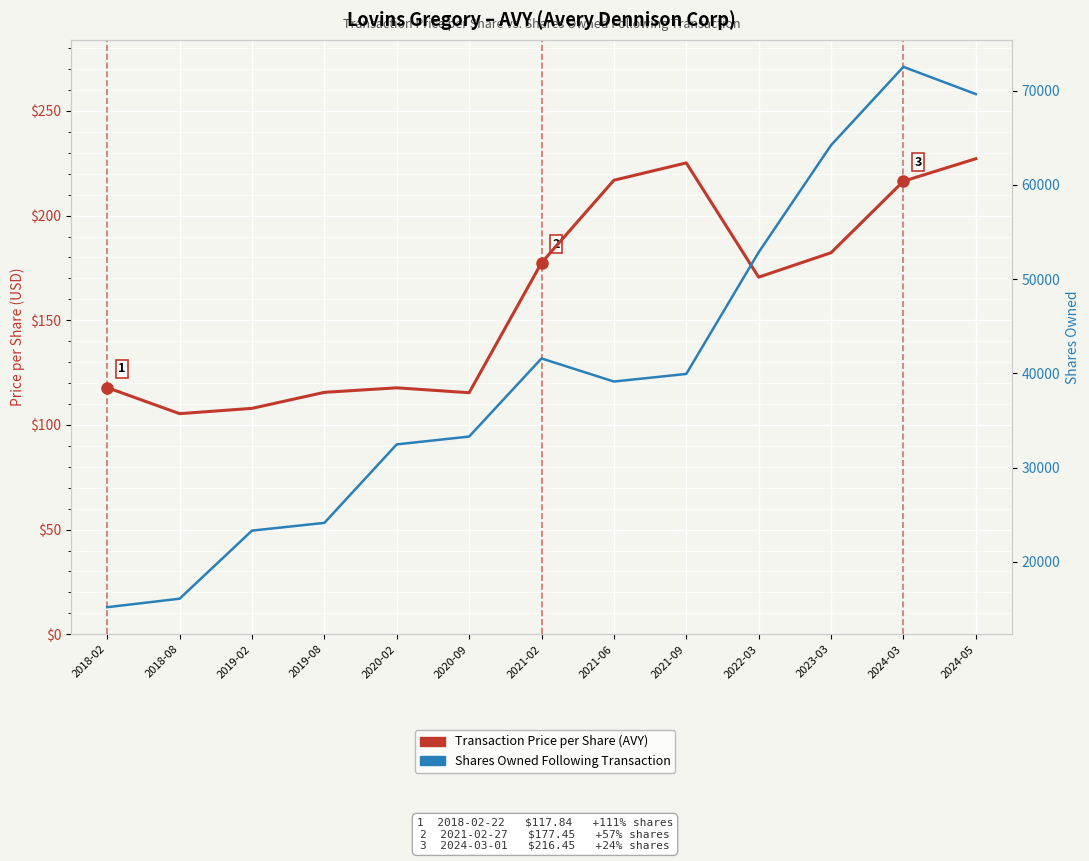

What is the label of the 8th point from the left?

2021-06